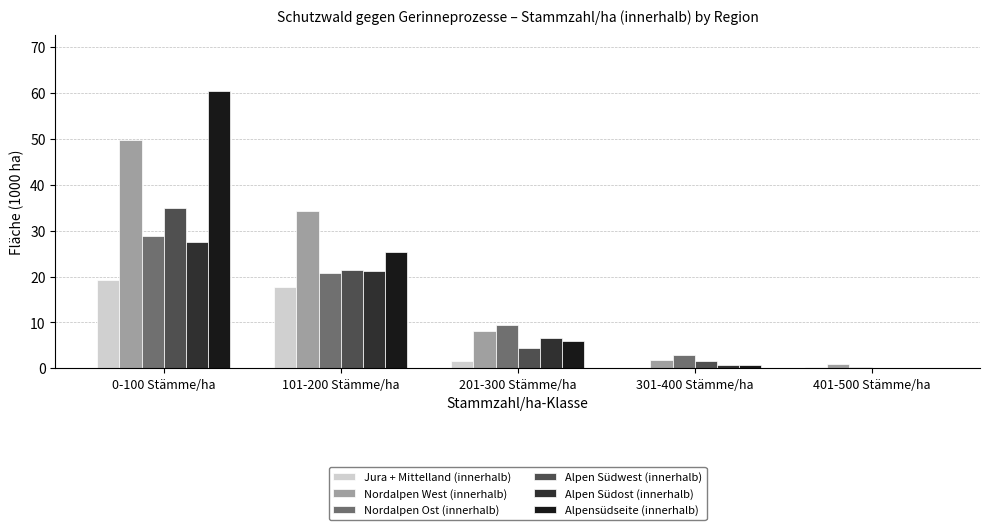

The Alpensüdseite (innerhalb) series shows 14.4 at 101-200 Stämme/ha. True or false?

False